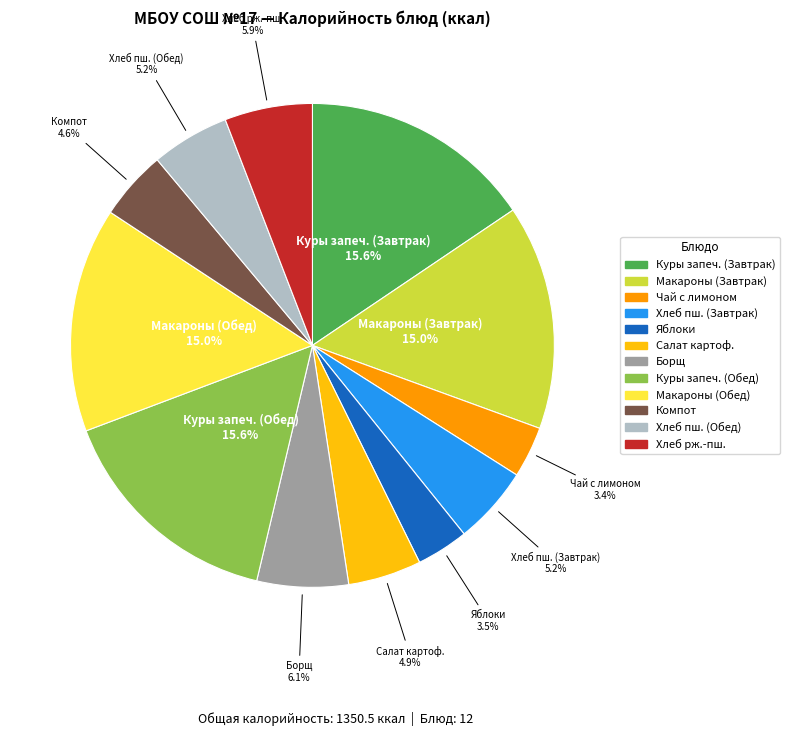

Is there any slice that represents more than half of the pie?

No